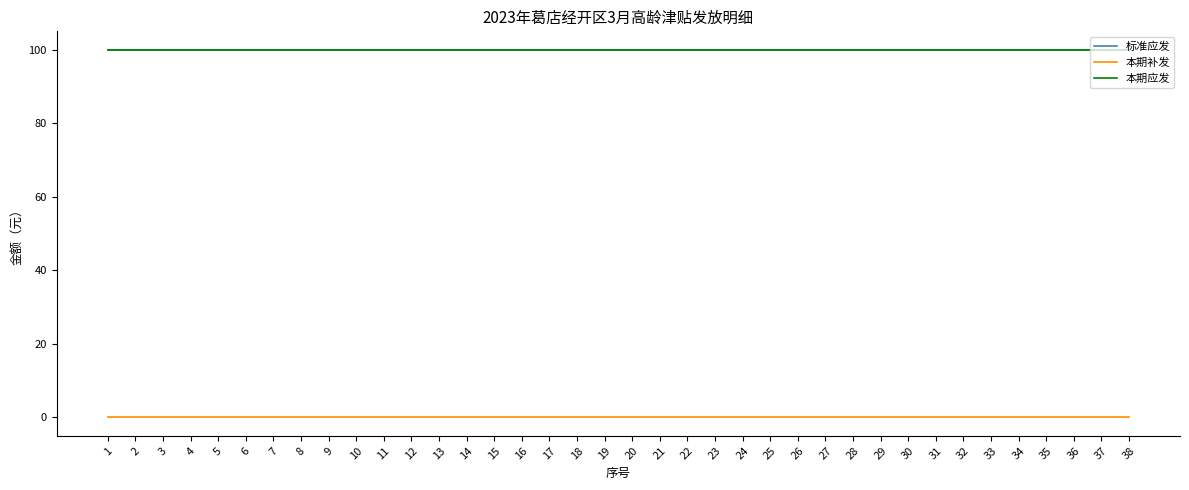

How many lines are shown in the chart?

3